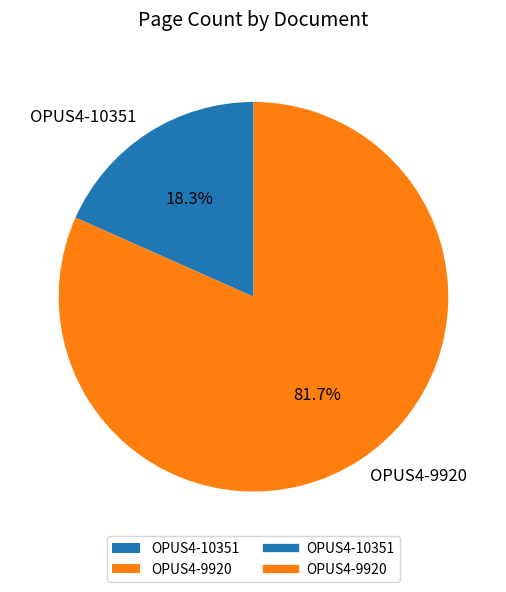

Is OPUS4-10351 the majority of the pie?

No